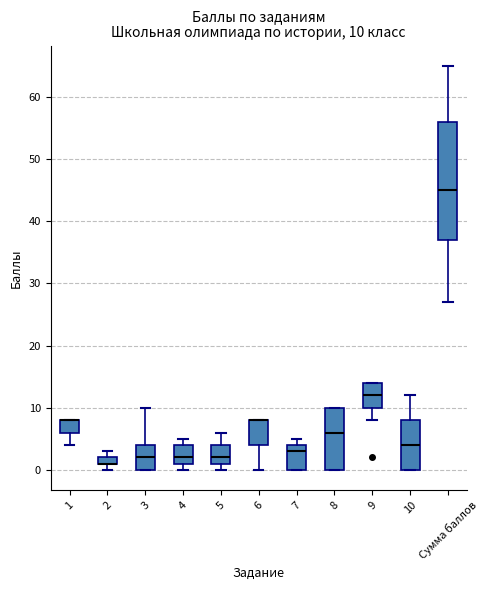

Comparing the boxes themselves (not the whiskers), which one is the tallest?

Сумма баллов